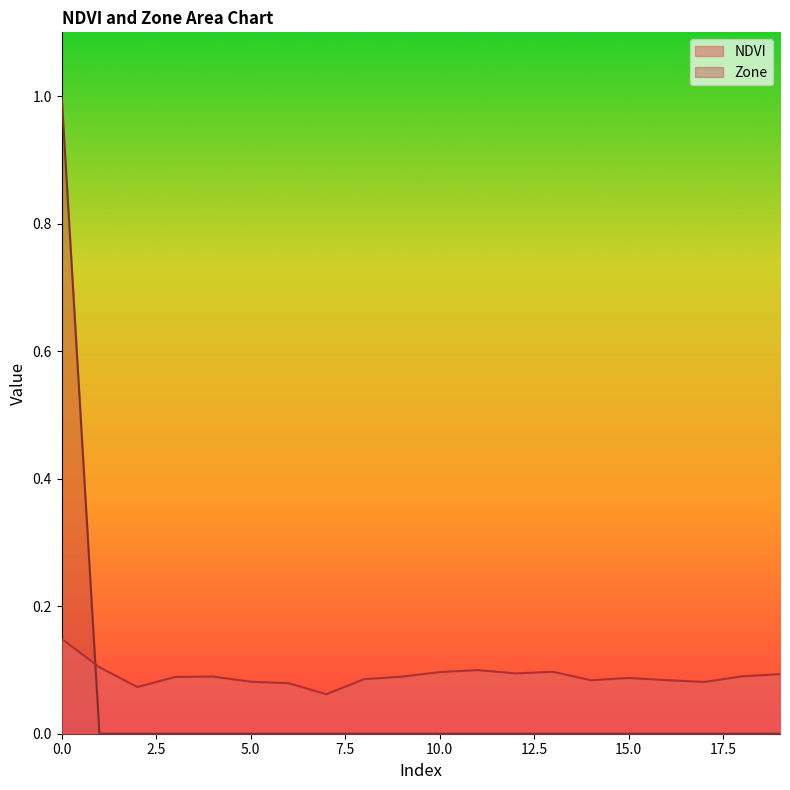

How many lines are shown in the chart?

2